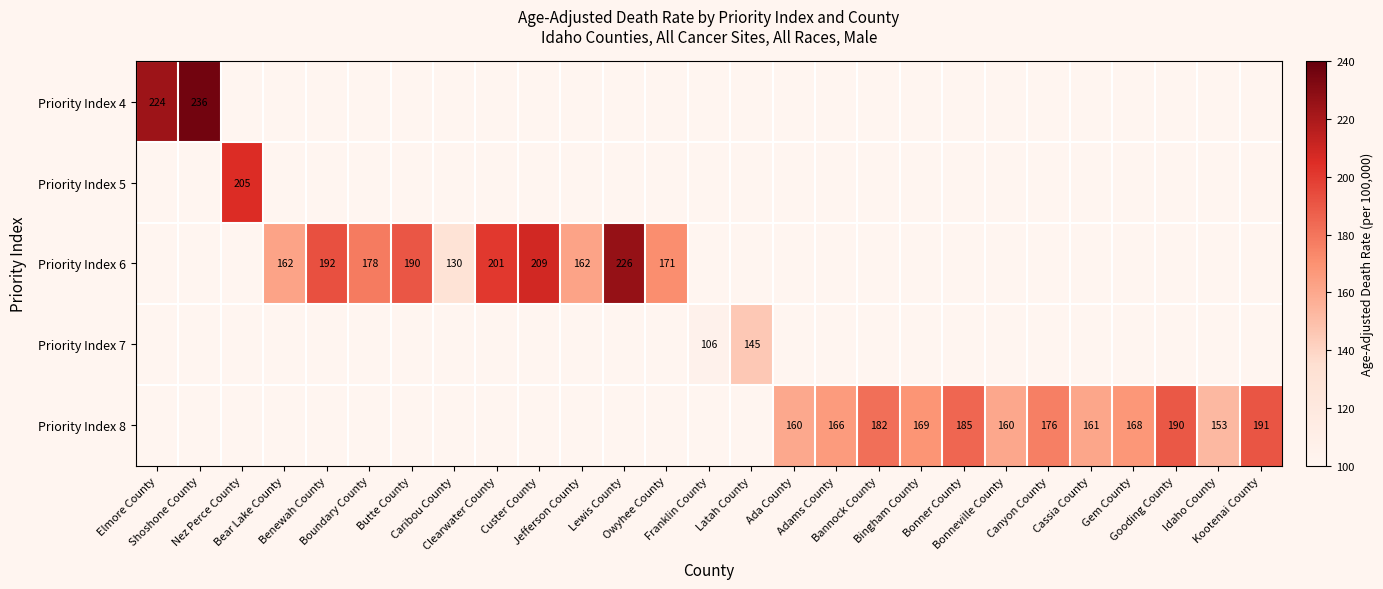

Between Butte County and Owyhee County, which series saw the biggest shift?

Priority Index 6